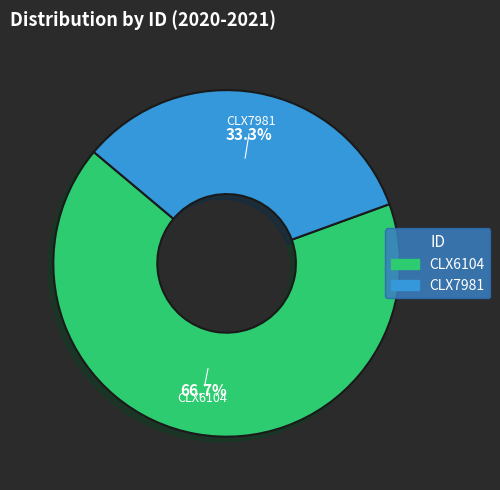

What portion of the pie excludes CLX7981?

66.7%